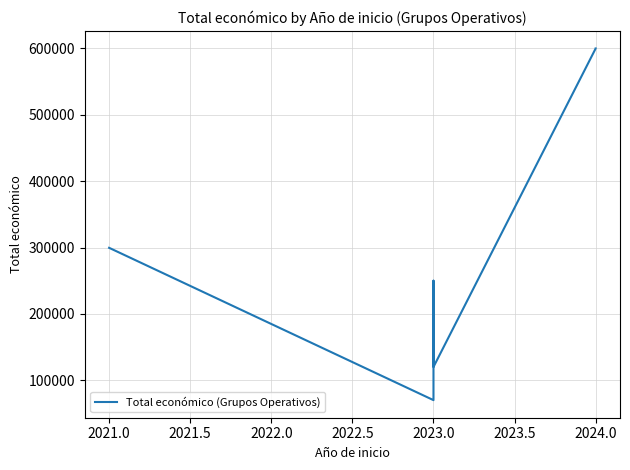

What is the sum of all values?

2059550